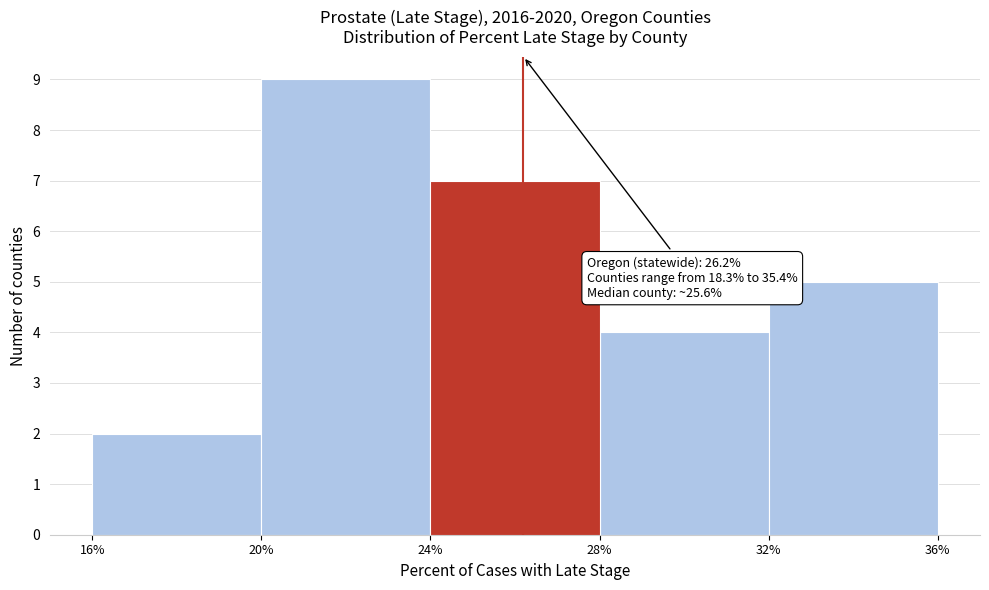

Over which range of the x-axis is the bar tallest?

20% to 24%